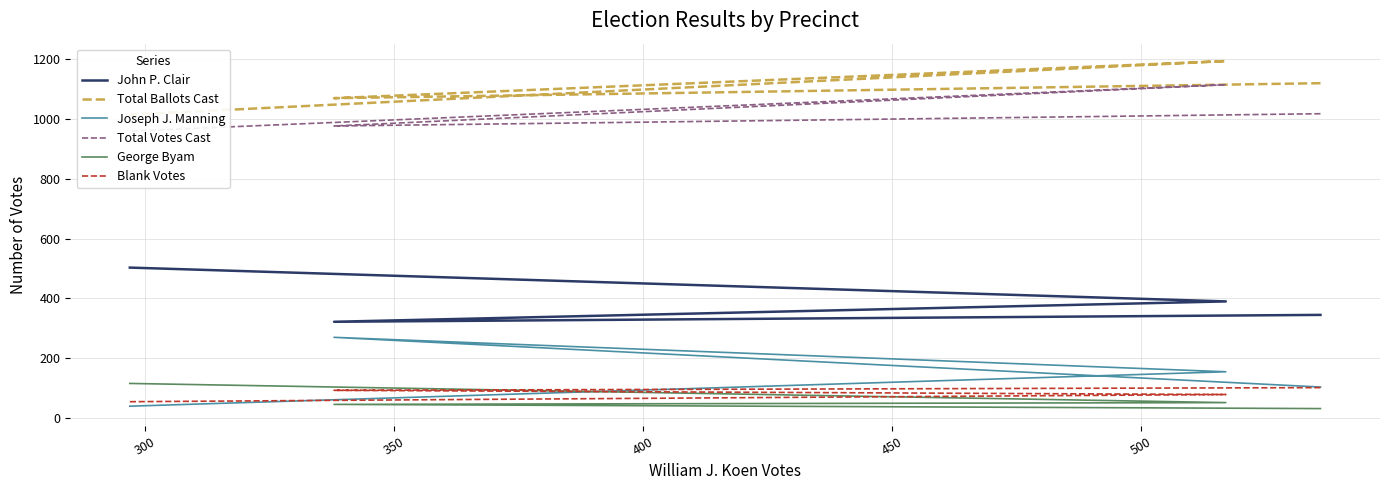

What is the smallest value displayed?

32